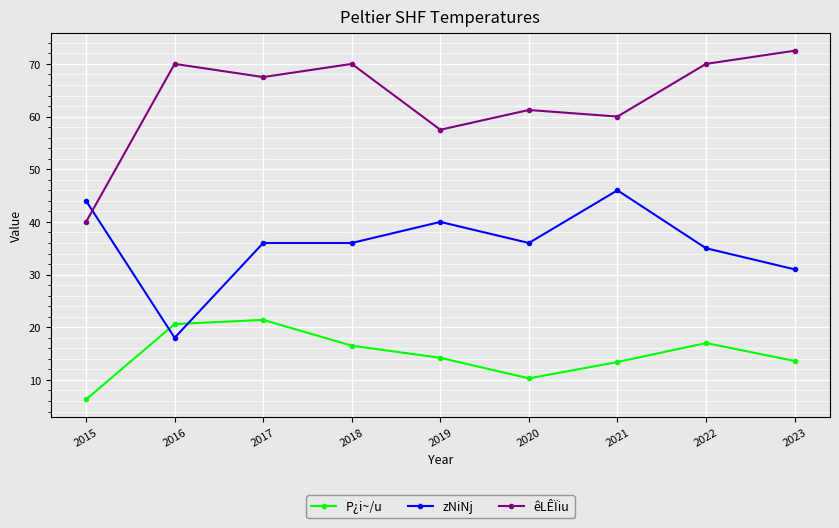

How many interior local peaks does the P¿i~/u series have?

2